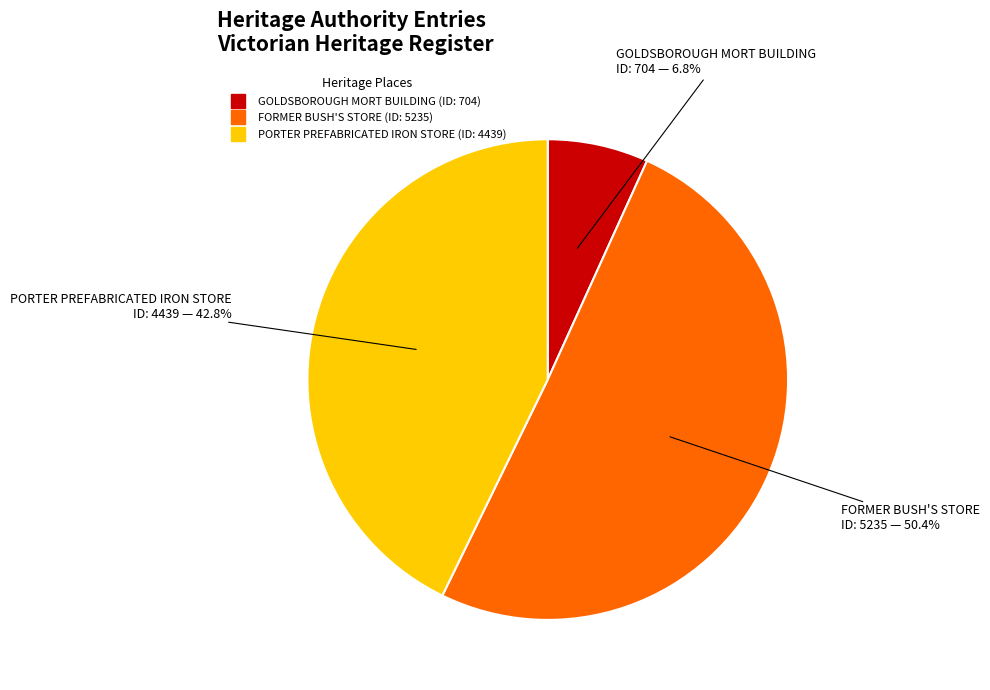

What portion of the pie excludes FORMER BUSH'S STORE?

49.6%